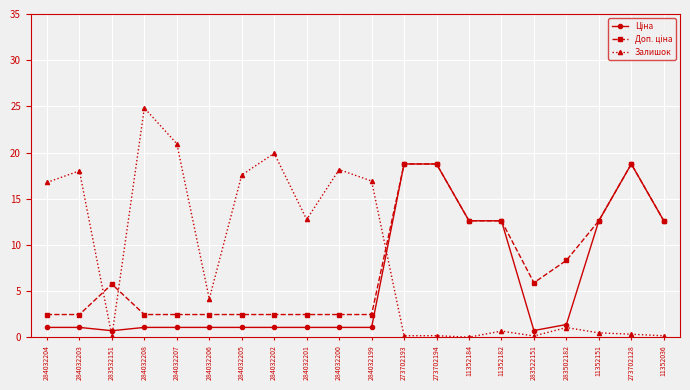

Which series has the largest range (max minus min)?

Залишок